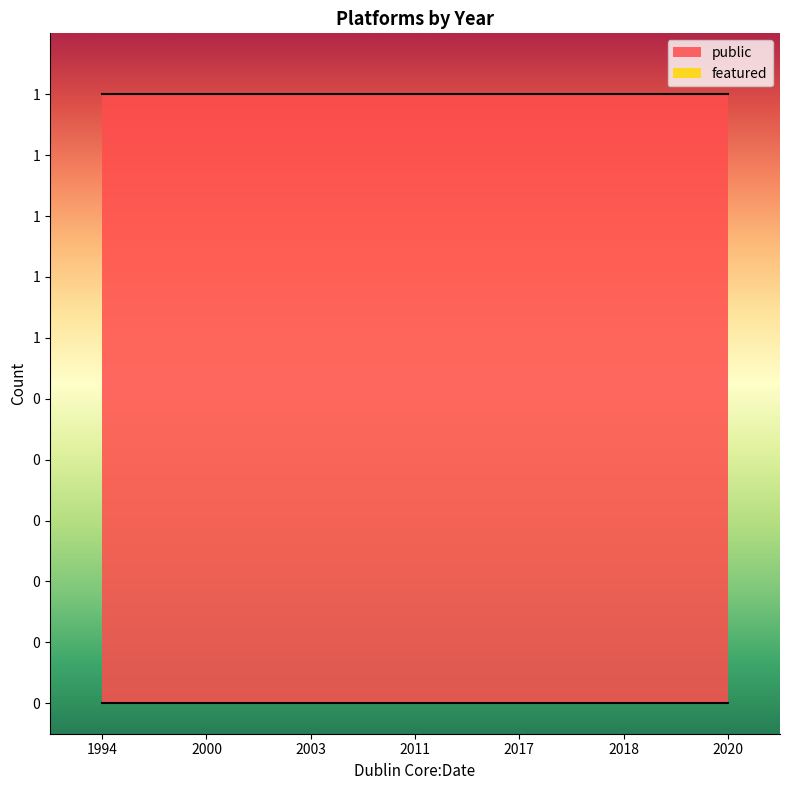

How many lines are shown in the chart?

2